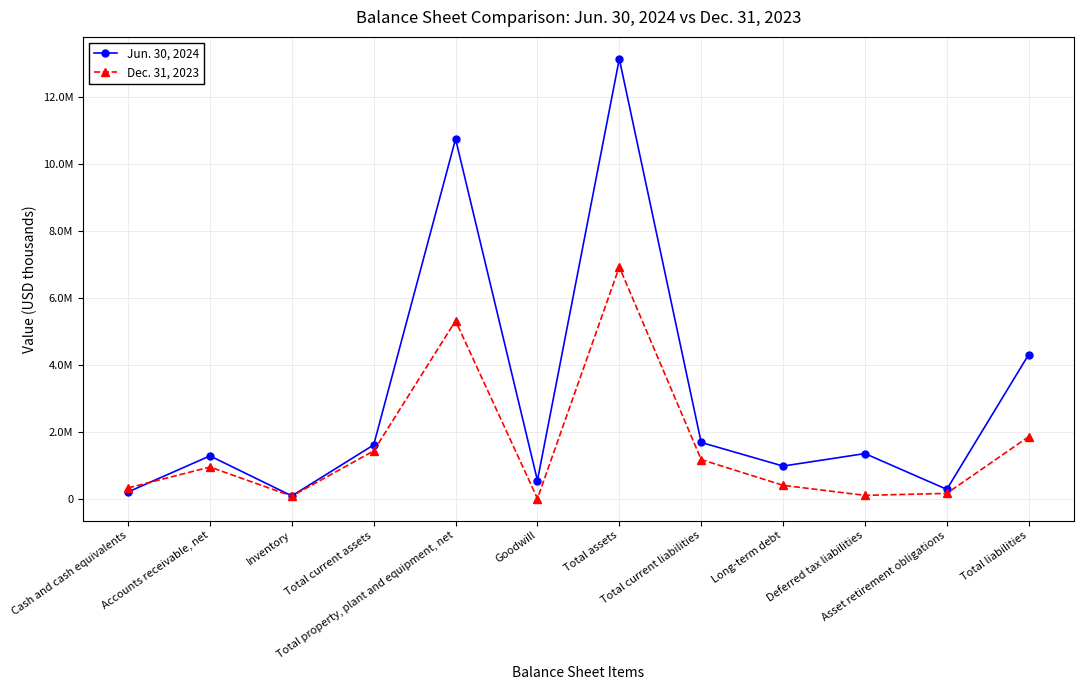

Which category has the highest value in the Dec. 31, 2023 series?

Total assets